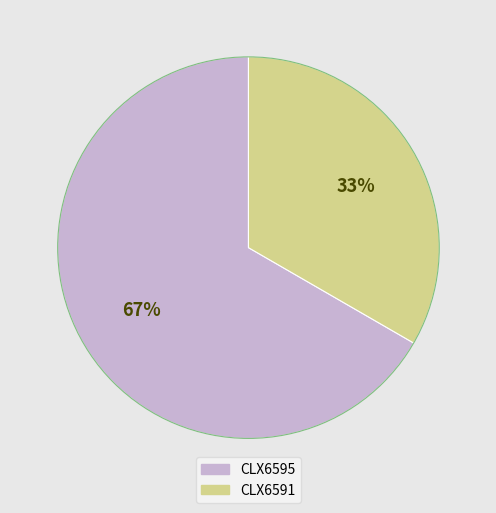

To the nearest percent, what is the combined percentage of CLX6591 and CLX6595?

100%